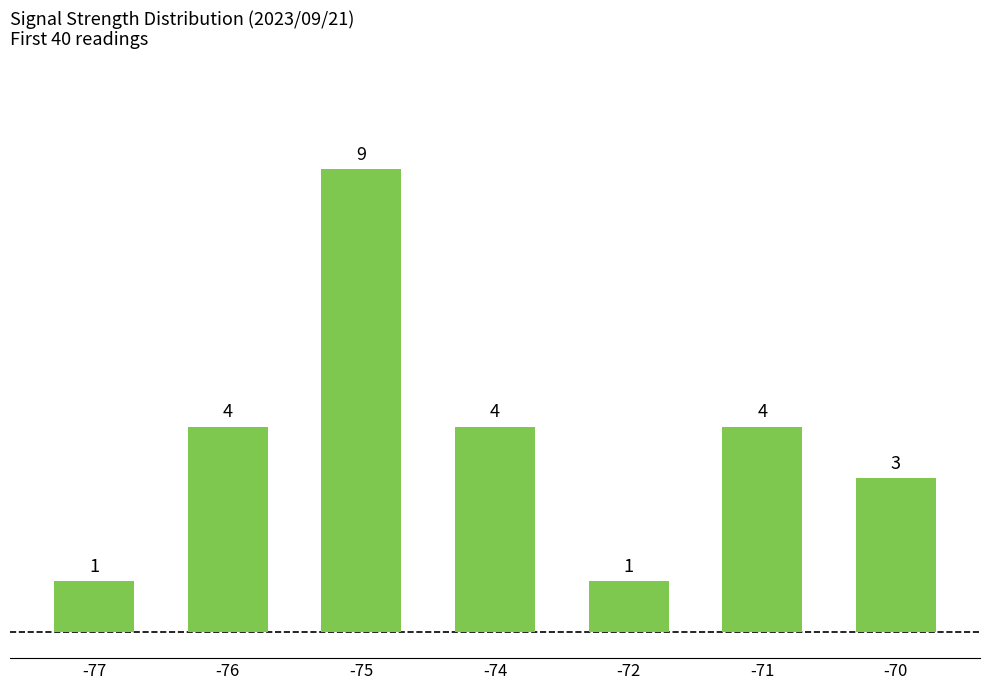

True or false: the data shows 2 at -76.

False